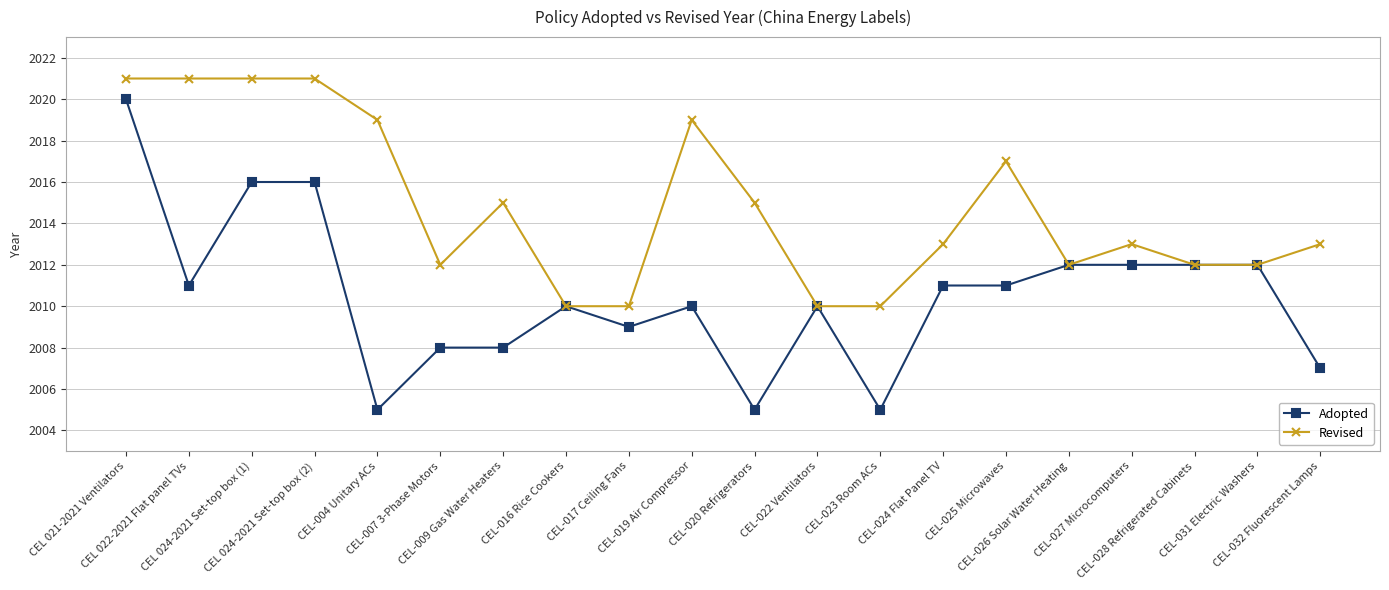

What is the sum of the Revised values at CEL-009 Gas Water Heaters and CEL-032 Fluorescent Lamps?

4028